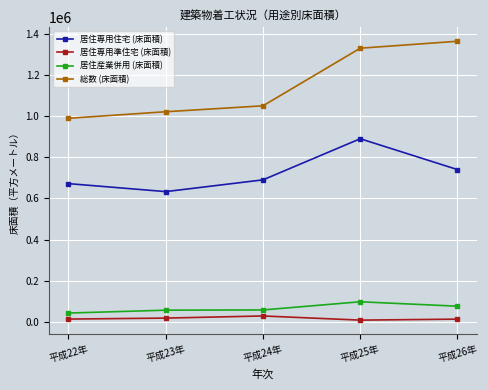

The value of 居住産業併用 (床面積) at 平成22年 is 41563. True or false?

True